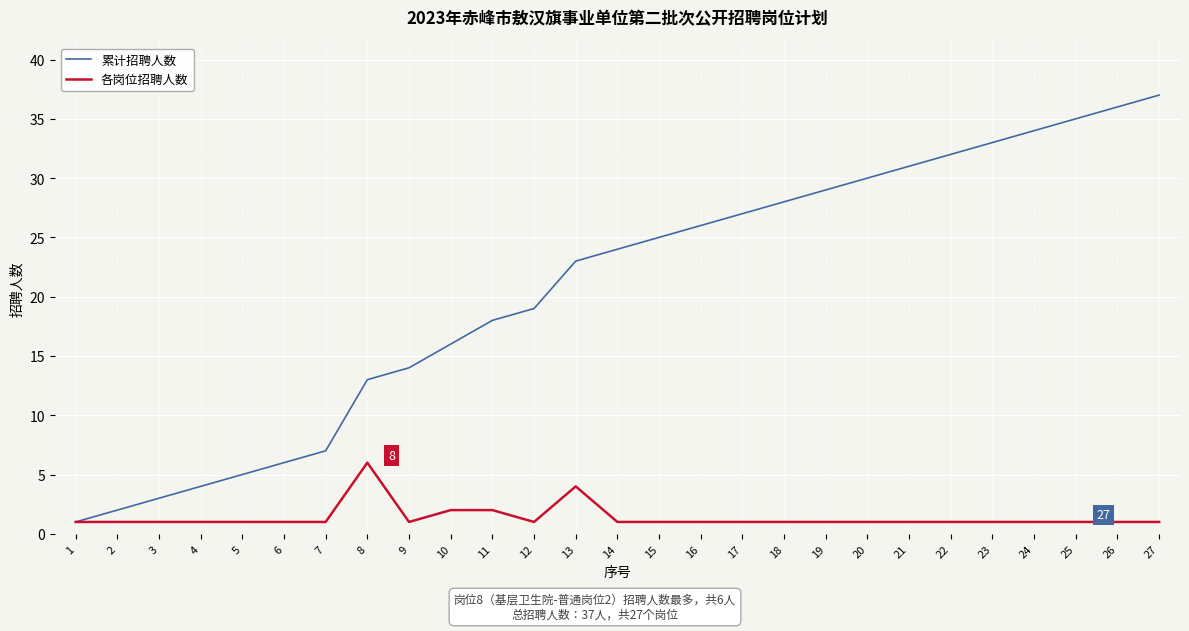

At which label does 各岗位招聘人数 reach its peak?

8